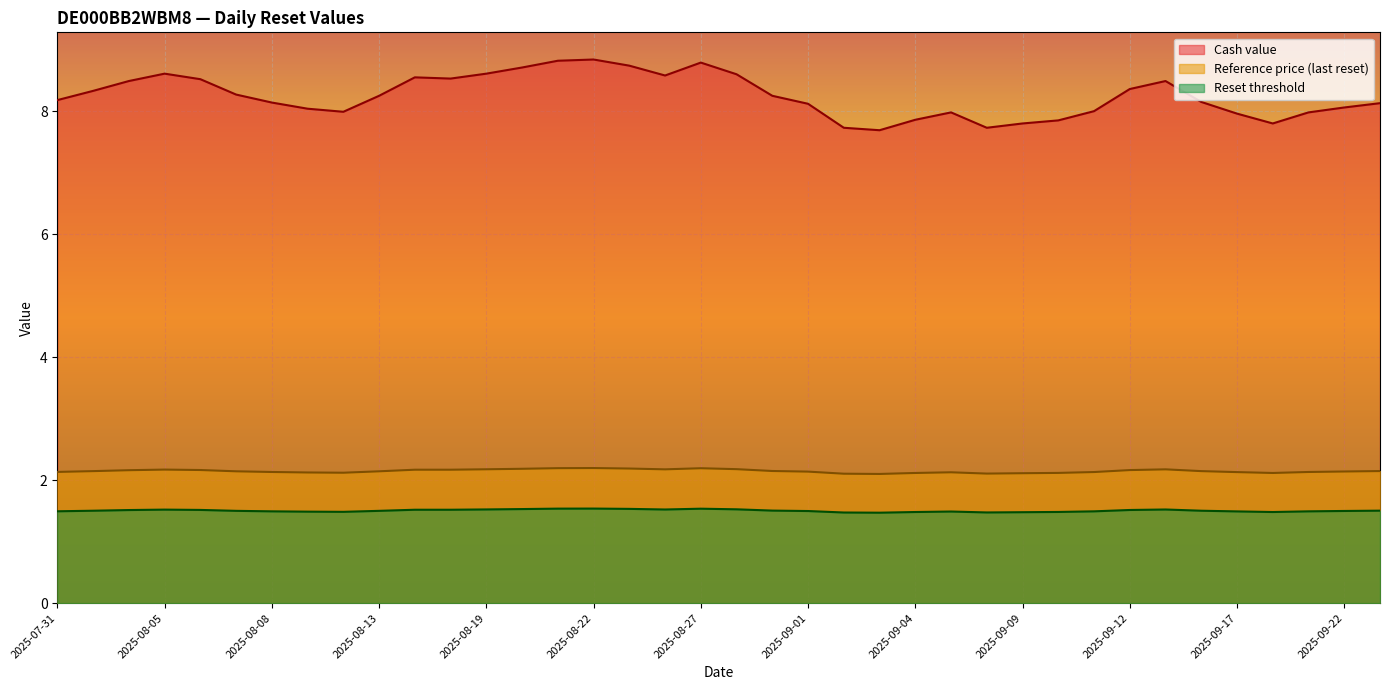

Reading left to right, extract all data points from this chart.

Cash value: 2025-09-23=8.1	2025-09-22=8.1	2025-09-19=8.0	2025-09-18=7.8	2025-09-17=8.0	2025-09-16=8.2	2025-09-15=8.5	2025-09-12=8.4	2025-09-11=8.0	2025-09-10=7.8	2025-09-09=7.8	2025-09-08=7.7	2025-09-05=8.0	2025-09-04=7.9	2025-09-03=7.7	2025-09-02=7.7	2025-09-01=8.1	2025-08-29=8.2	2025-08-28=8.6	2025-08-27=8.8	2025-08-26=8.6	2025-08-25=8.7	2025-08-22=8.8	2025-08-21=8.8	2025-08-20=8.7	2025-08-19=8.6	2025-08-18=8.5	2025-08-14=8.6	2025-08-13=8.2	2025-08-12=8.0	2025-08-11=8.0	2025-08-08=8.1	2025-08-07=8.3	2025-08-06=8.5	2025-08-05=8.6	2025-08-04=8.5	2025-08-01=8.3	2025-07-31=8.2
Reference price: 2025-09-23=2.1	2025-09-22=2.1	2025-09-19=2.1	2025-09-18=2.1	2025-09-17=2.1	2025-09-16=2.1	2025-09-15=2.2	2025-09-12=2.2	2025-09-11=2.1	2025-09-10=2.1	2025-09-09=2.1	2025-09-08=2.1	2025-09-05=2.1	2025-09-04=2.1	2025-09-03=2.1	2025-09-02=2.1	2025-09-01=2.1	2025-08-29=2.1	2025-08-28=2.2	2025-08-27=2.2	2025-08-26=2.2	2025-08-25=2.2	2025-08-22=2.2	2025-08-21=2.2	2025-08-20=2.2	2025-08-19=2.2	2025-08-18=2.2	2025-08-14=2.2	2025-08-13=2.1	2025-08-12=2.1	2025-08-11=2.1	2025-08-08=2.1	2025-08-07=2.1	2025-08-06=2.2	2025-08-05=2.2	2025-08-04=2.2	2025-08-01=2.1	2025-07-31=2.1
Reset threshold: 2025-09-23=1.5	2025-09-22=1.5	2025-09-19=1.5	2025-09-18=1.5	2025-09-17=1.5	2025-09-16=1.5	2025-09-15=1.5	2025-09-12=1.5	2025-09-11=1.5	2025-09-10=1.5	2025-09-09=1.5	2025-09-08=1.5	2025-09-05=1.5	2025-09-04=1.5	2025-09-03=1.5	2025-09-02=1.5	2025-09-01=1.5	2025-08-29=1.5	2025-08-28=1.5	2025-08-27=1.5	2025-08-26=1.5	2025-08-25=1.5	2025-08-22=1.5	2025-08-21=1.5	2025-08-20=1.5	2025-08-19=1.5	2025-08-18=1.5	2025-08-14=1.5	2025-08-13=1.5	2025-08-12=1.5	2025-08-11=1.5	2025-08-08=1.5	2025-08-07=1.5	2025-08-06=1.5	2025-08-05=1.5	2025-08-04=1.5	2025-08-01=1.5	2025-07-31=1.5